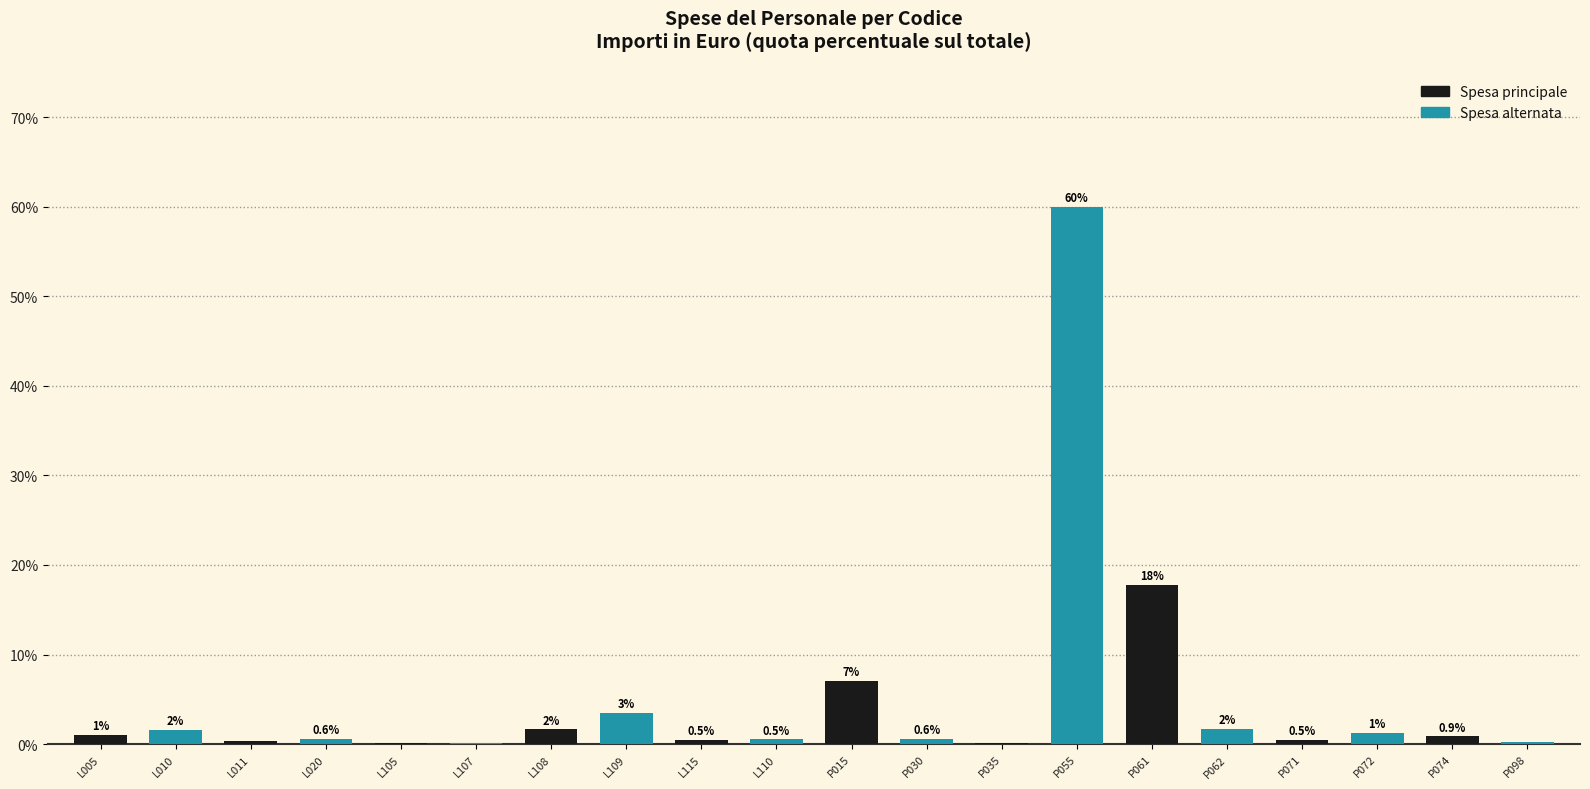

Which series has the largest total across all categories?

Spesa alternata